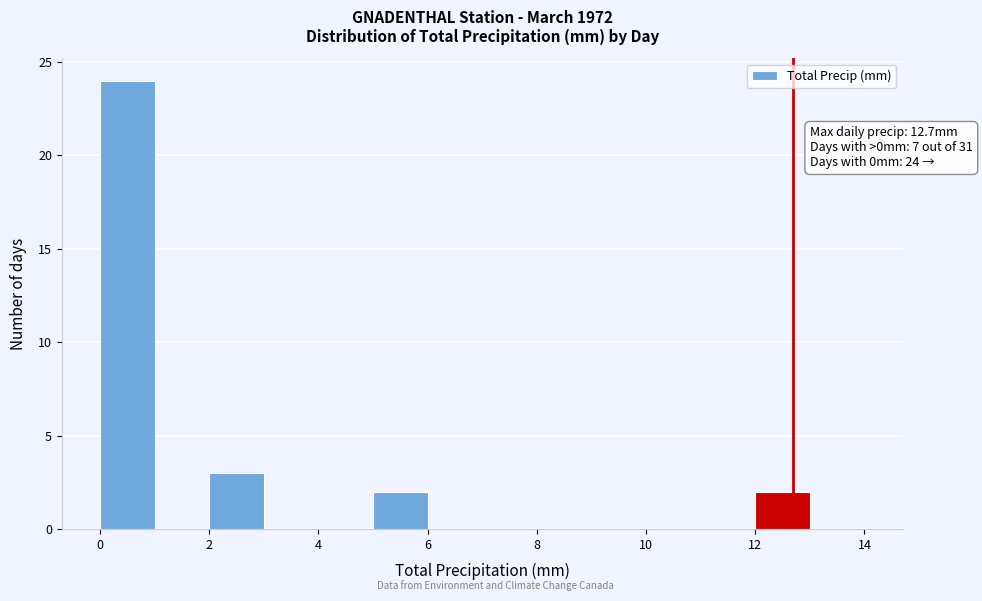

Which range on the x-axis has the tallest bar?

0 to 1